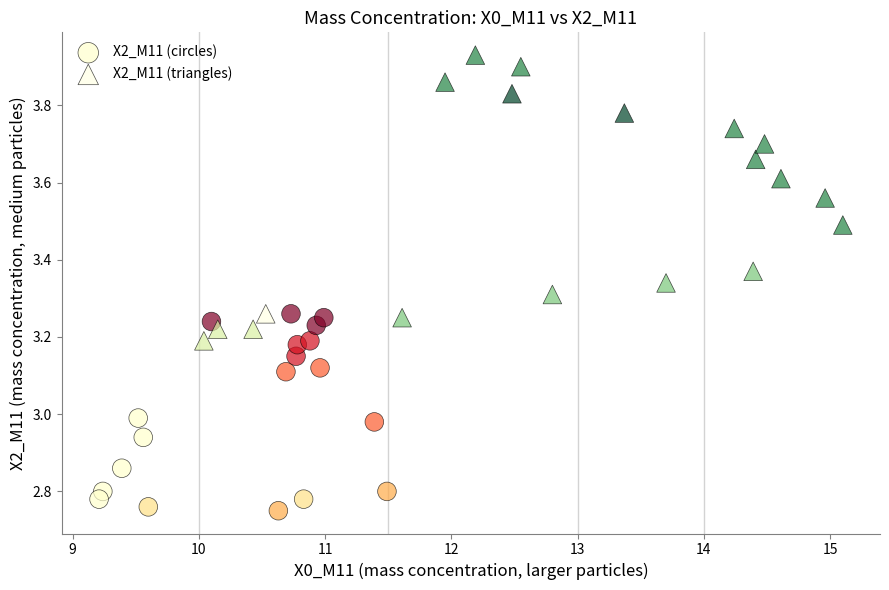

Which series contains the highest Y value?

X2_M11 (triangles)